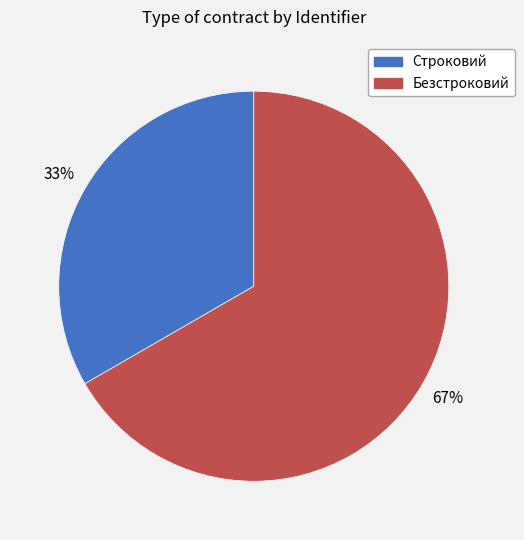

Combined, do Строковий and Безстроковий account for over 50%?

Yes